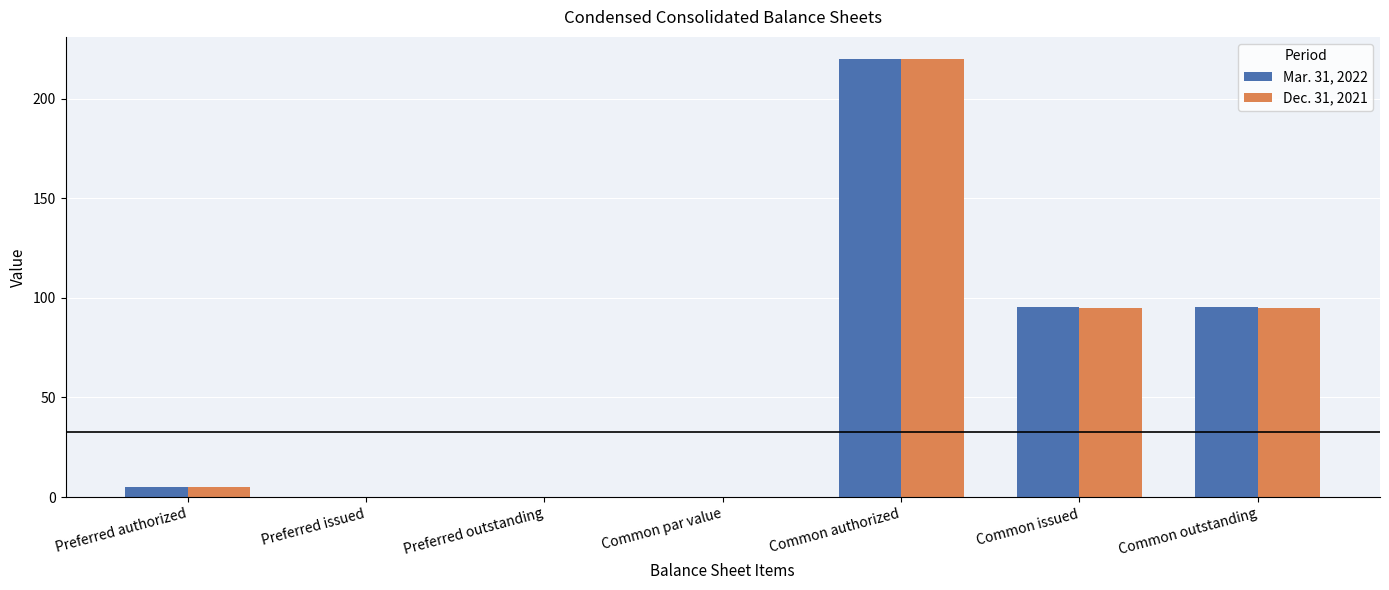

Count the number of categories in the chart.

7